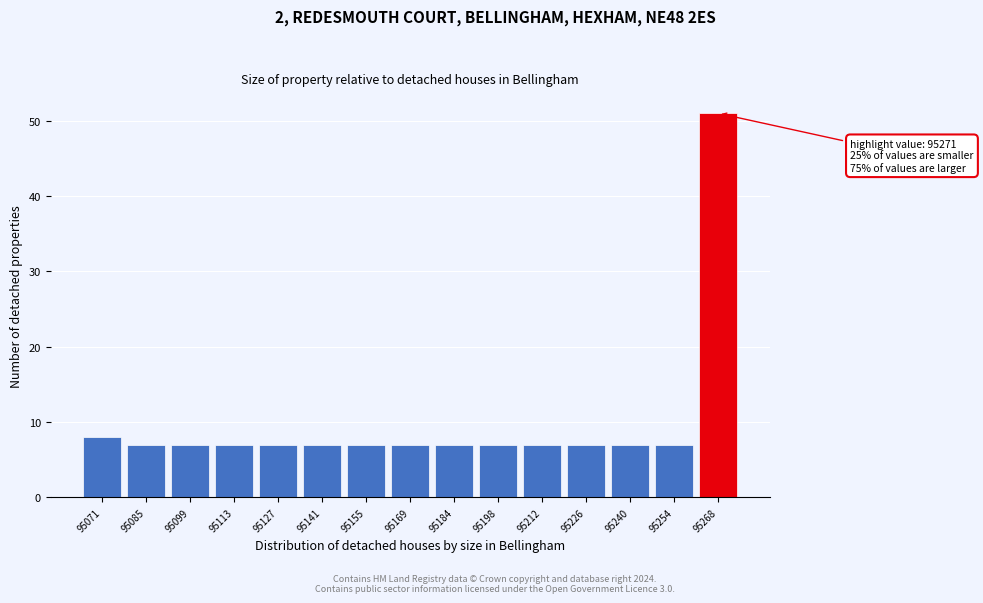

Reading left to right, transcribe all the data shown in this chart.

8	7	7	7	7	7	7	7	7	7	7	7	7	7	51